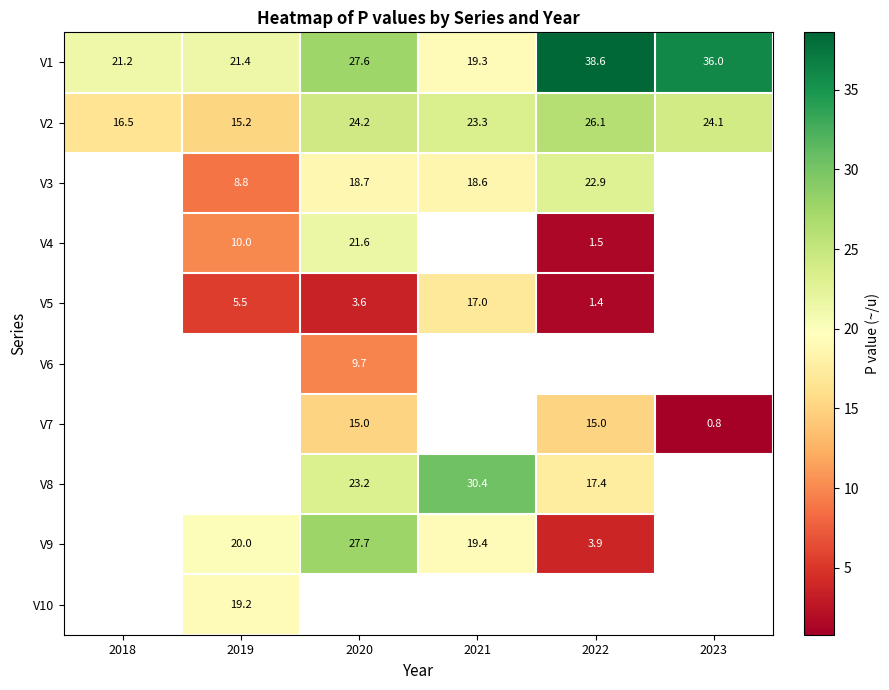

The V2 series shows 24.1 at 2023. True or false?

True